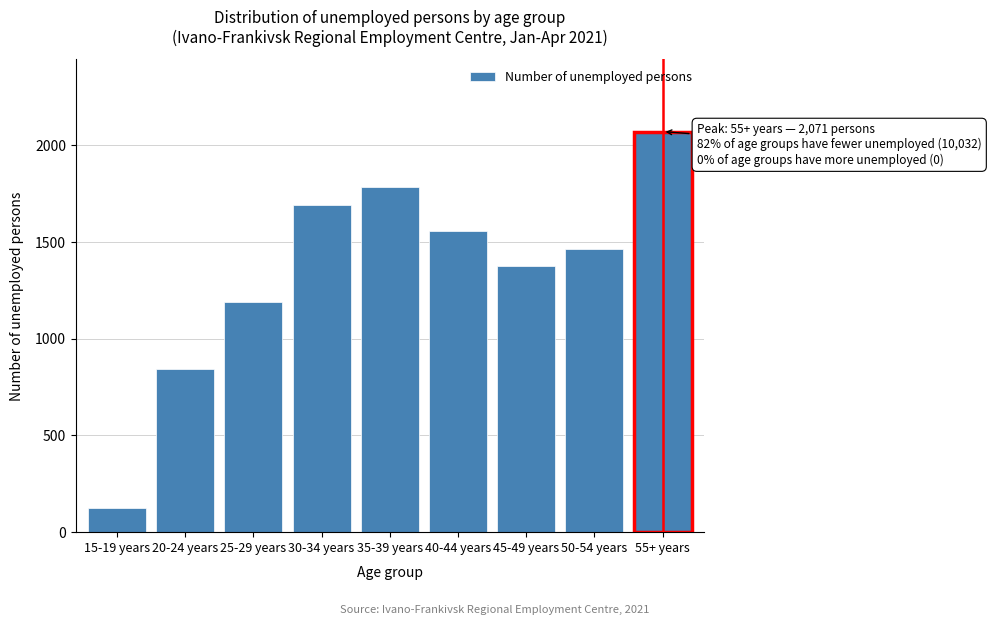

Reading left to right, transcribe all the data shown in this chart.

126	844	1192	1692	1786	1555	1375	1462	2071